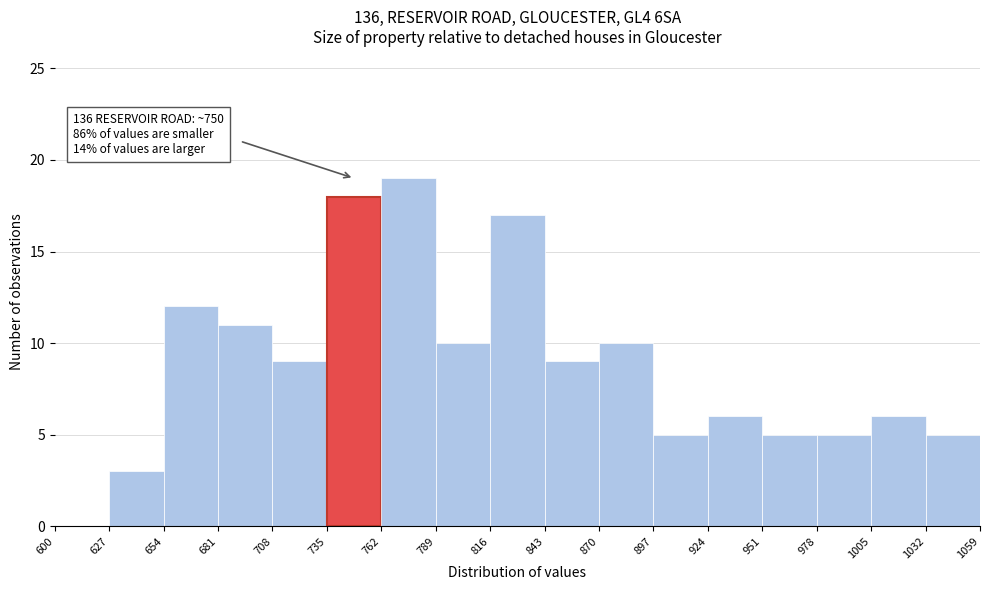

Which range on the x-axis has the tallest bar?

762 to 789